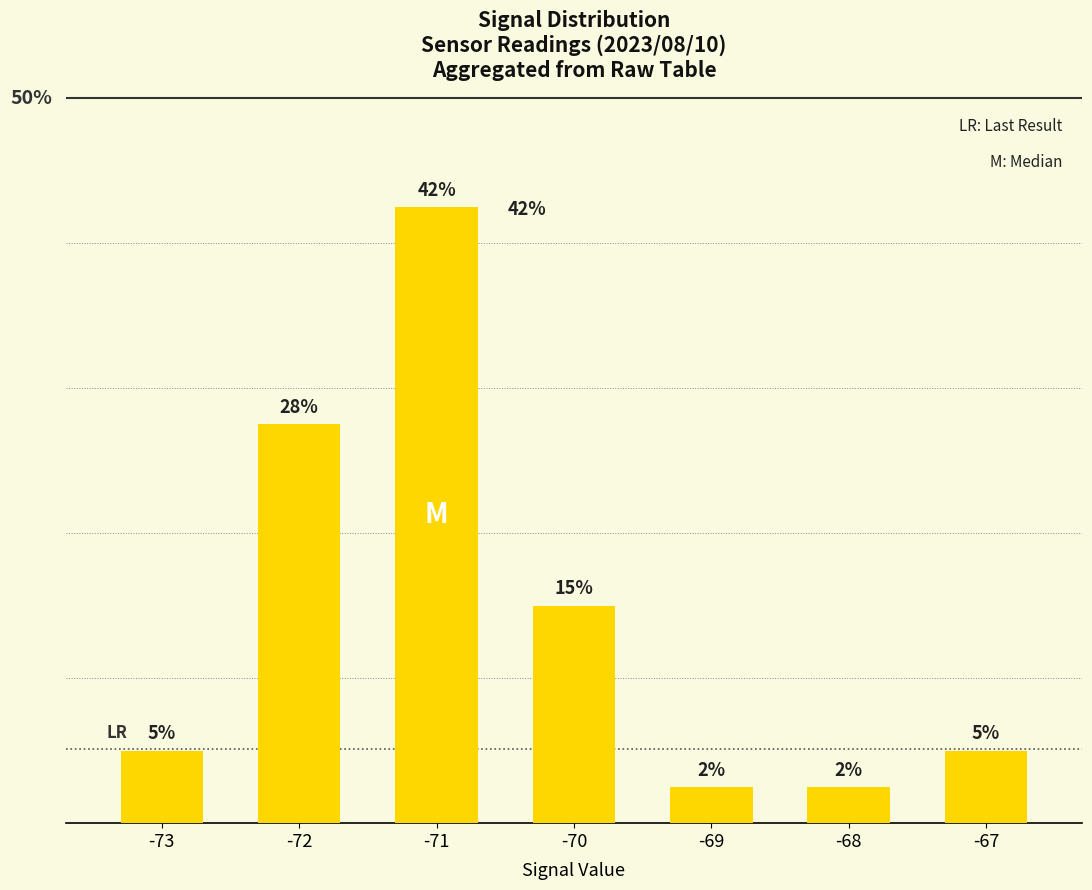

What is the ratio of the value at -67 to the value at -71?

0.1